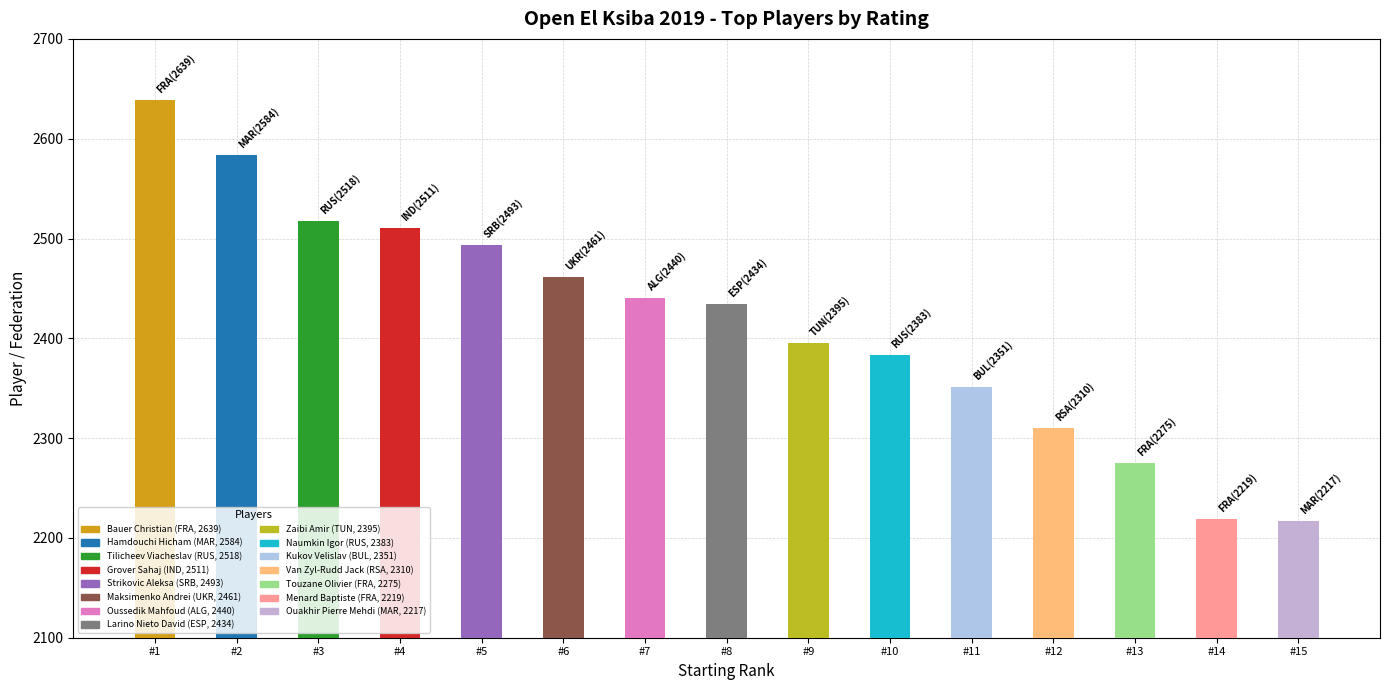

The value at MAR is 4586. True or false?

False